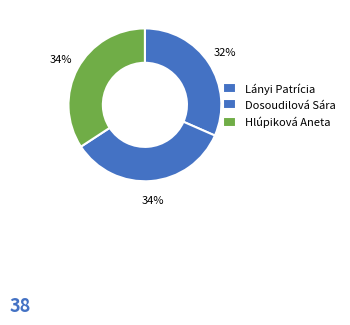

Which category has the smallest portion of the pie?

Lányi Patrícia